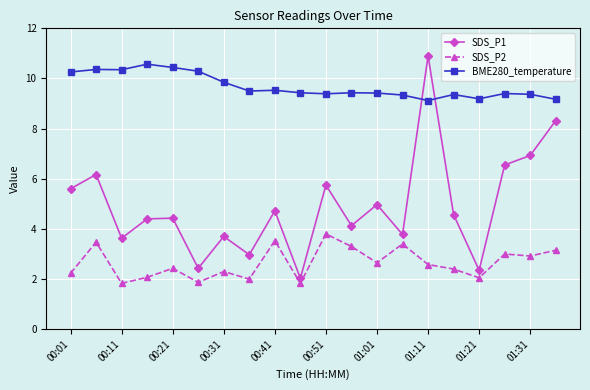

Rank the series by their average value, from lowest to highest.

SDS_P2, SDS_P1, BME280_temperature